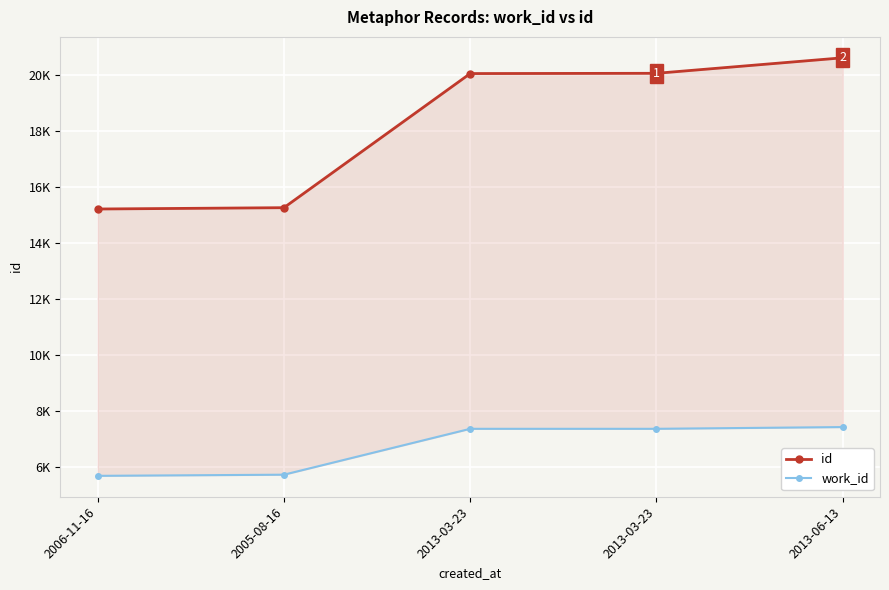

Rank the series at 2005-08-16 from lowest to highest value.

work_id, id